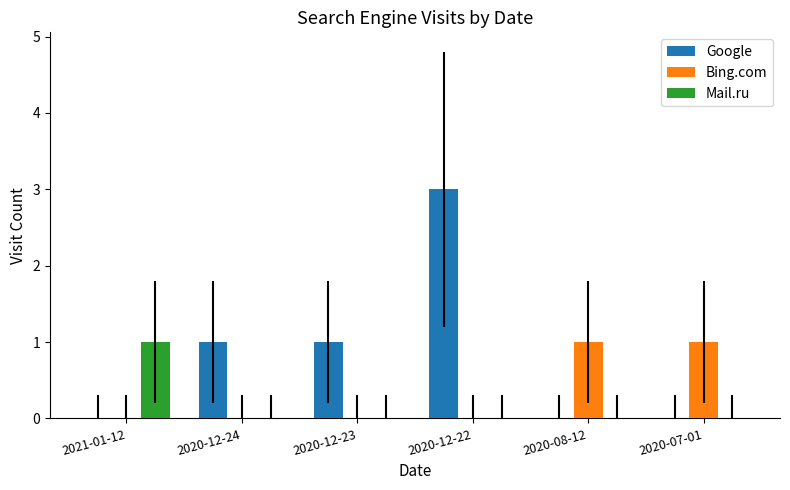

Reading left to right, extract all data points from this chart.

Google: 2021-01-12=0	2020-12-24=1	2020-12-23=1	2020-12-22=3	2020-08-12=0	2020-07-01=0
Bing.com: 2021-01-12=0	2020-12-24=0	2020-12-23=0	2020-12-22=0	2020-08-12=1	2020-07-01=1
Mail.ru: 2021-01-12=1	2020-12-24=0	2020-12-23=0	2020-12-22=0	2020-08-12=0	2020-07-01=0